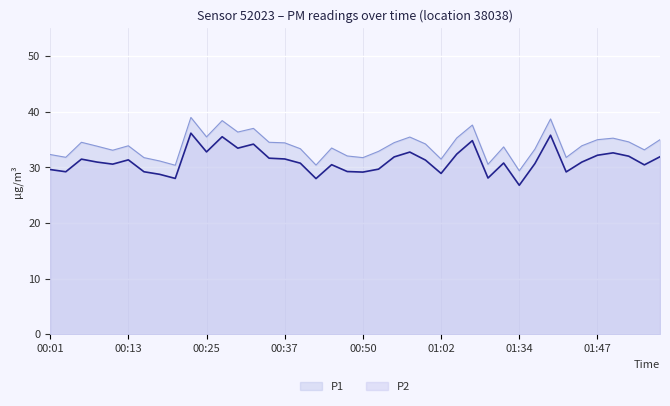

What is the total value across all series at 01:34?

56.2